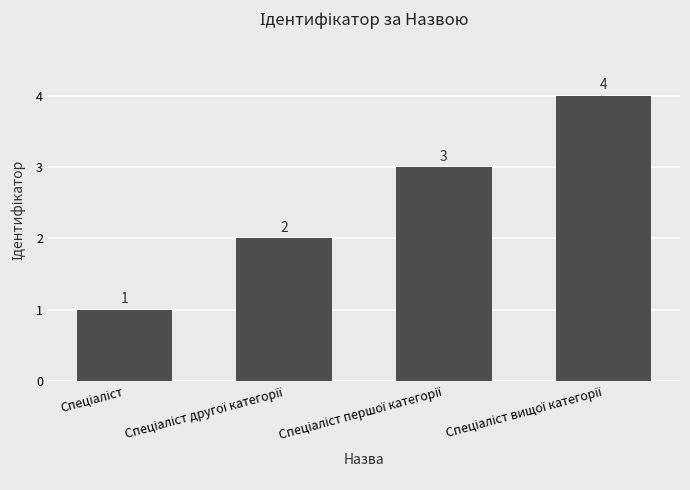

What is the sum of all values?

10